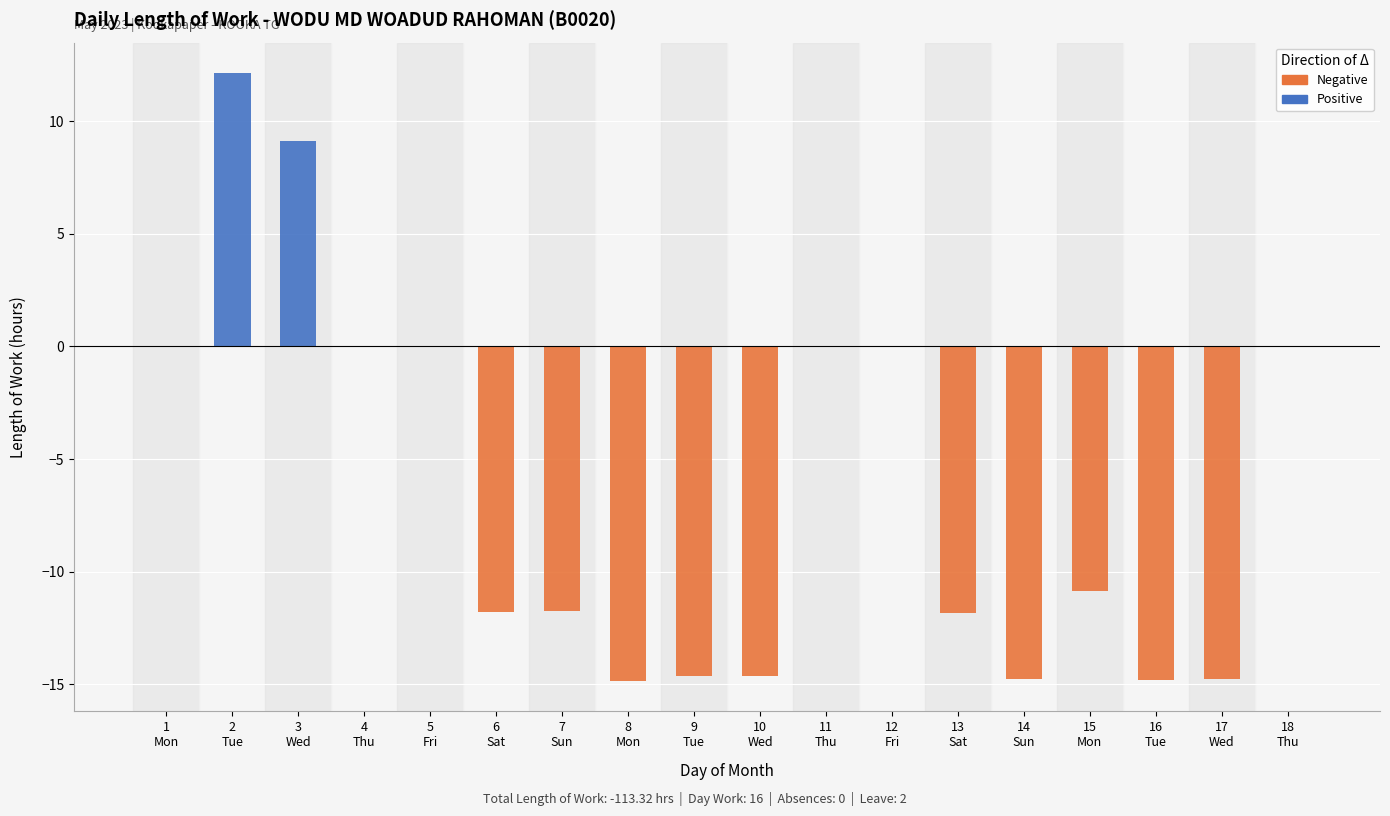

What are all the series names shown in the legend?

Positive, Negative